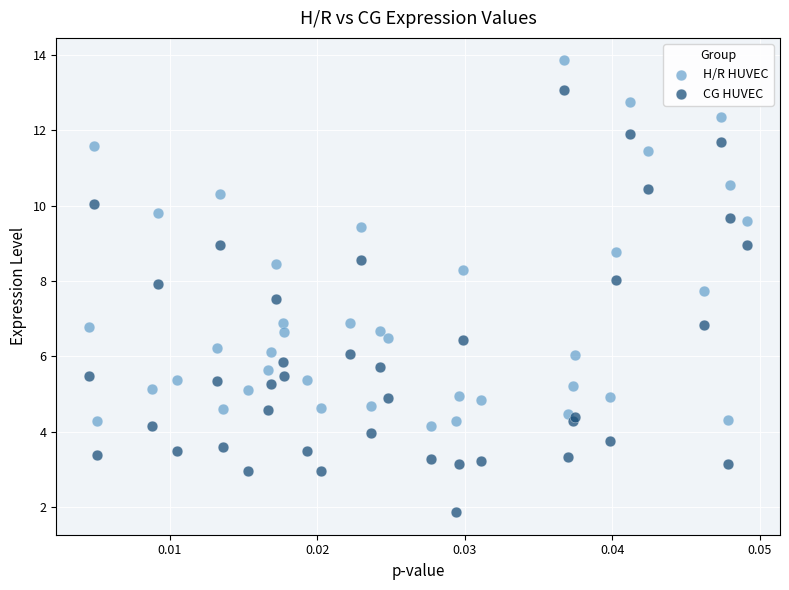

Which series contains the highest Y value?

H/R HUVEC